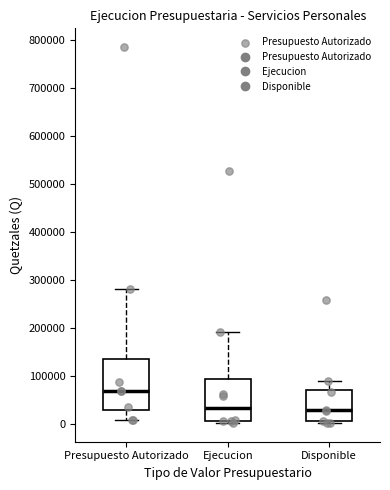

Where does the upper whisker of the box for Presupuesto Autorizado end on the y-axis? The values are not printed on the chart, so give them approximately, as read against the axis.

280000